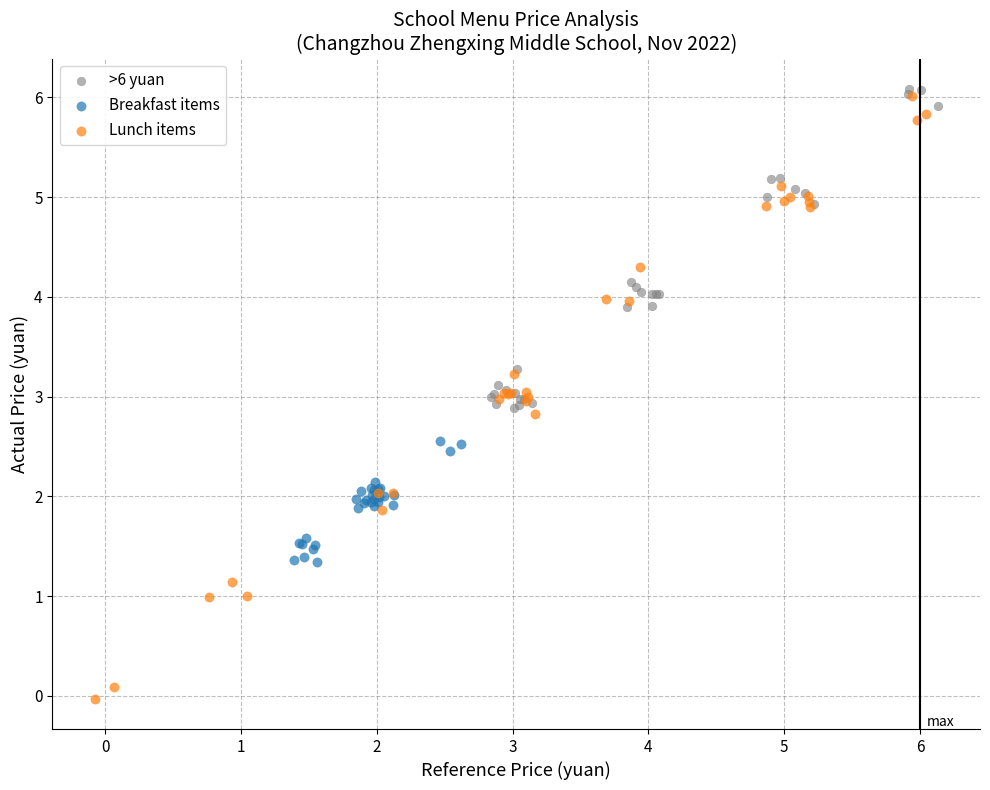

Which series contains the lowest Y value?

Lunch items